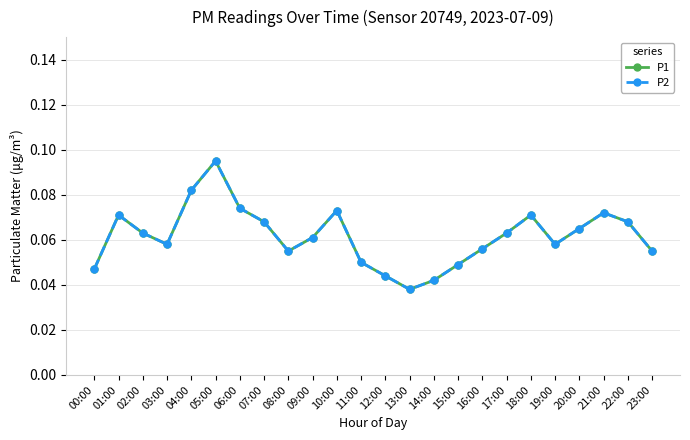

What position from the right is 03:00?

21